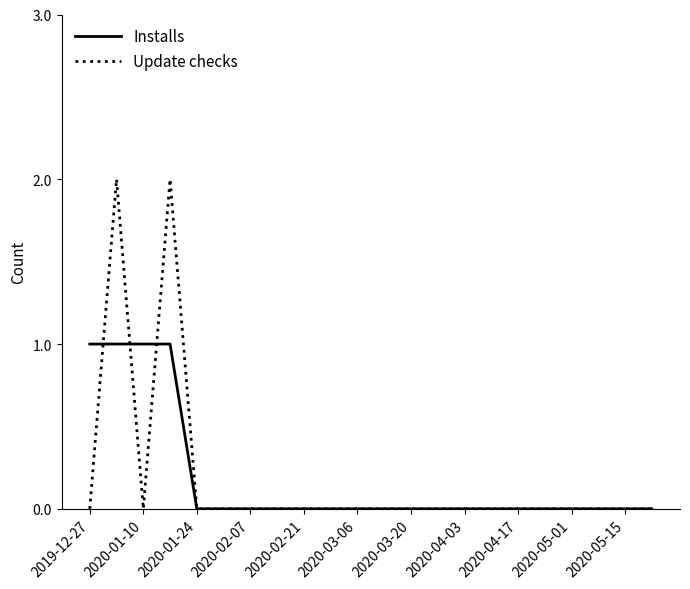

List the series in order of their peak value, lowest first.

Installs, Update checks